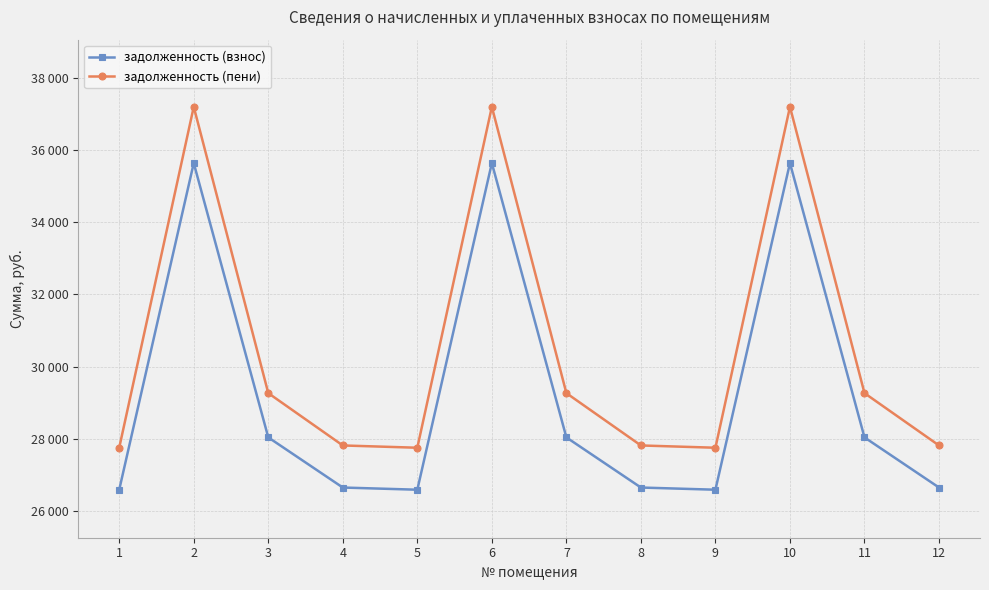

The задолженность (взнос) series shows 47921.2 at 7. True or false?

False